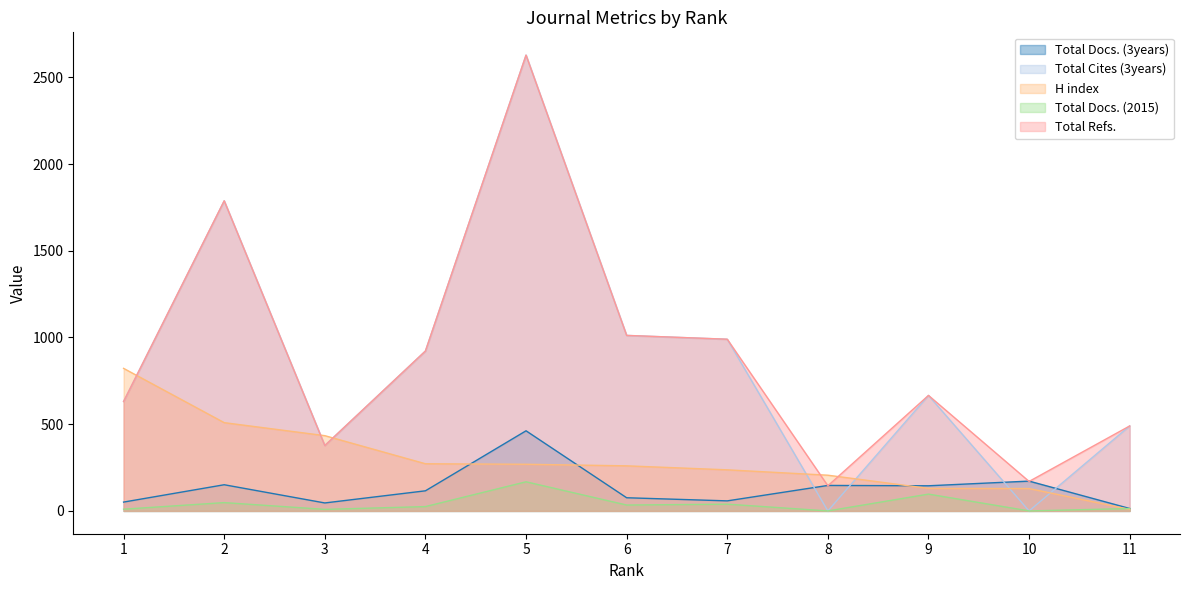

What is the spread (max minus min) of values at 8?

206